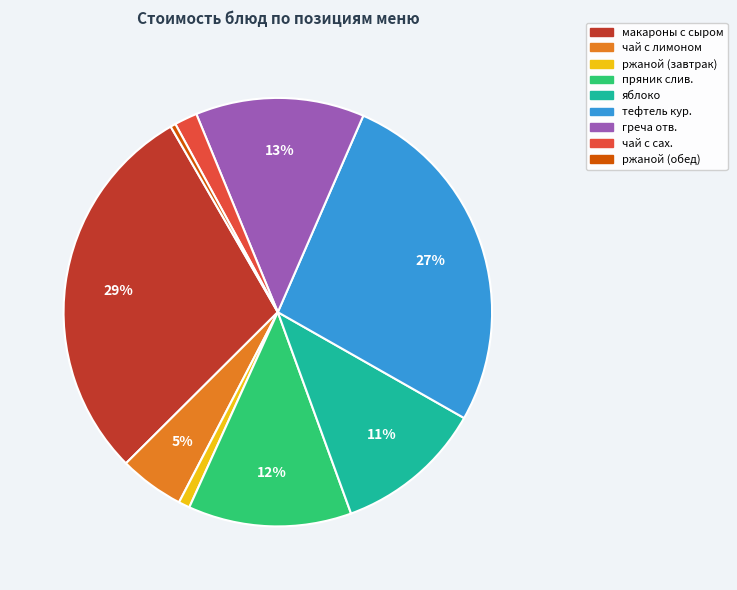

Is it true that греча отв. is 4% of the pie?

False